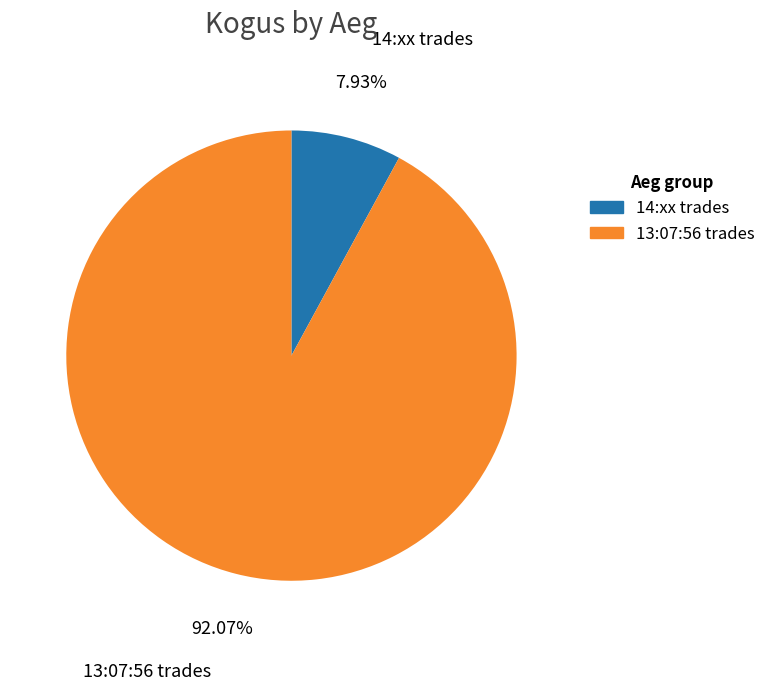

Does any single category account for the majority?

Yes